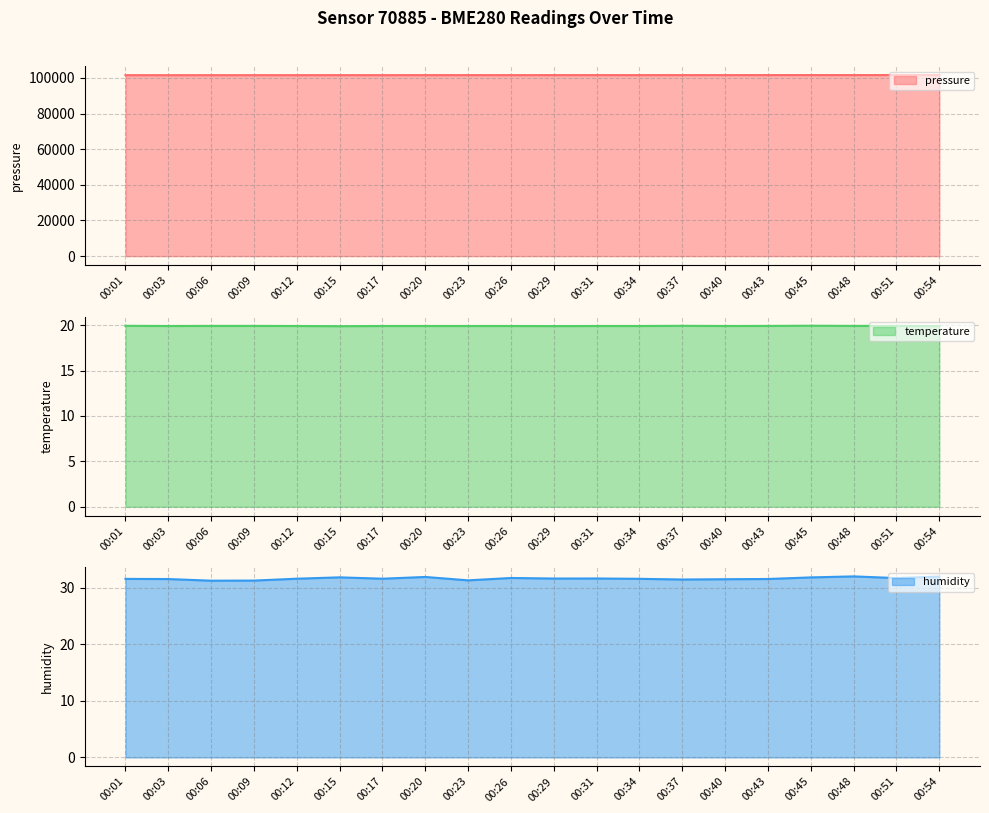

What is the minimum value shown in the chart?

19.9